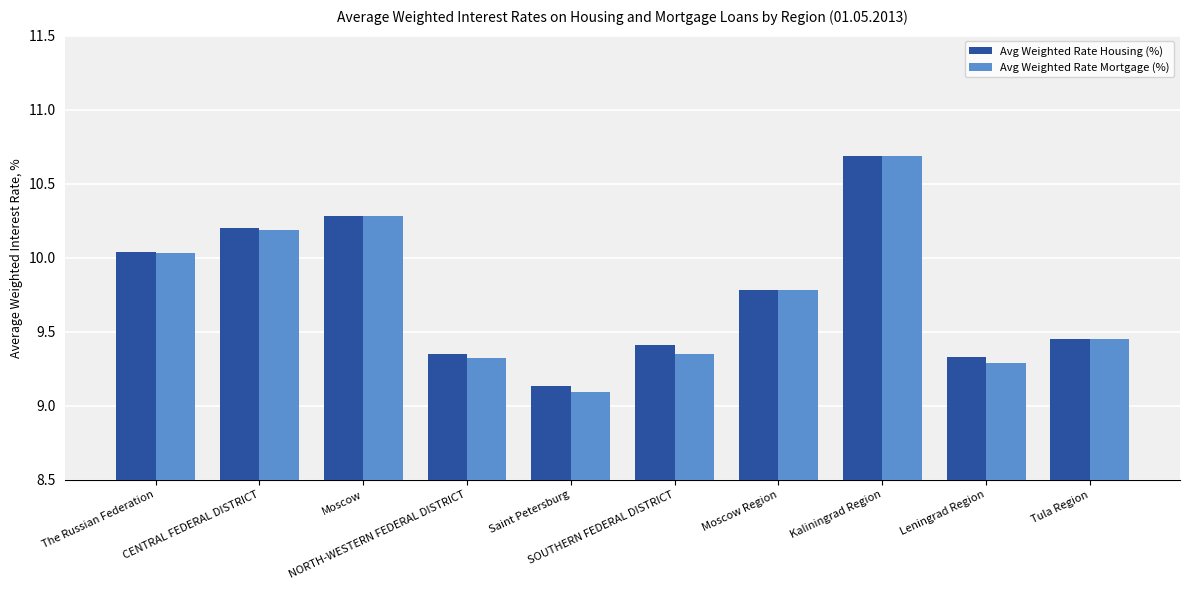

How many bars are there in each group?

2